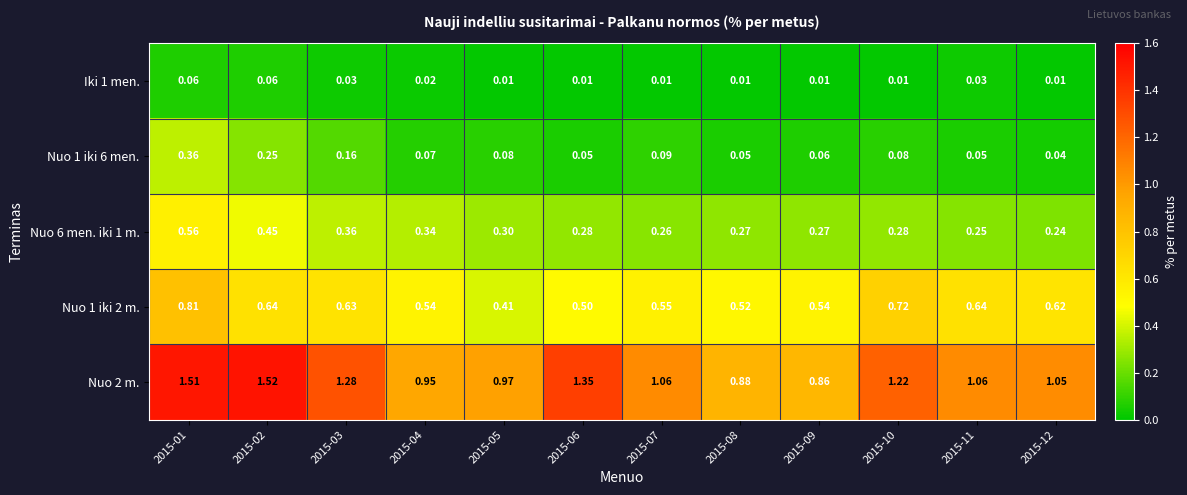

Is the value of Iki 1 men. at 2015-05 greater than the value of Nuo 1 iki 6 men. at 2015-12?

No